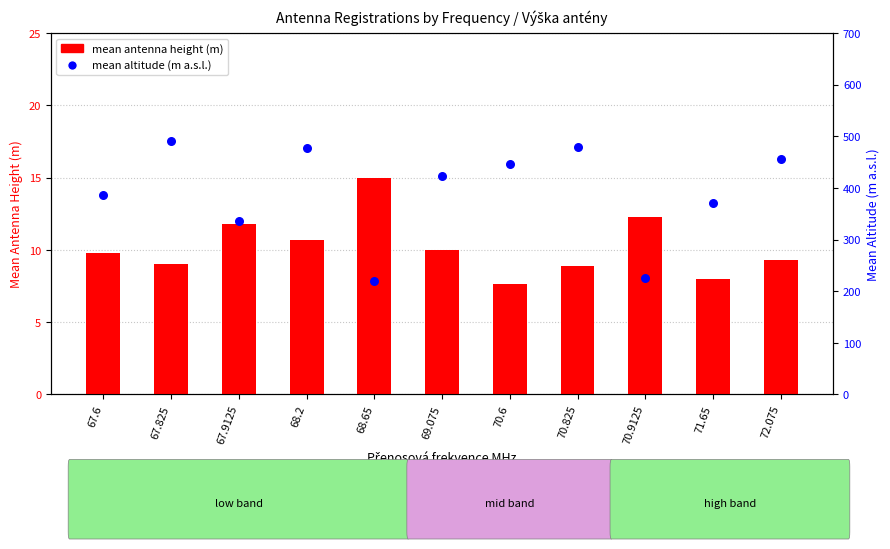

Is the value of mean altitude (m asl) at 67.6 greater than the value of mean antenna height (m) at 68.65?

Yes